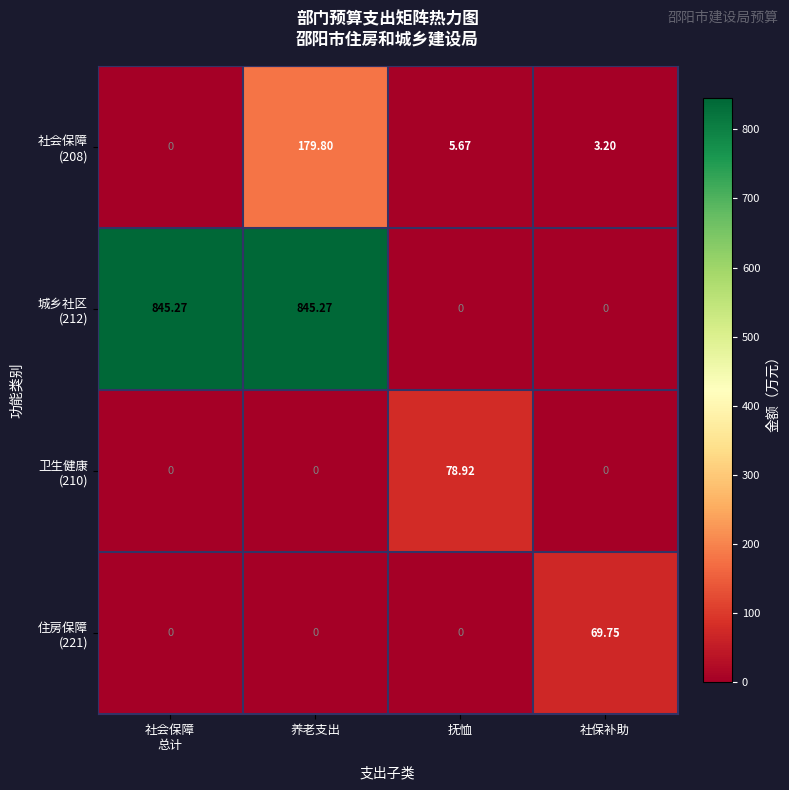

At which category is the sum across all series the highest?

养老支出